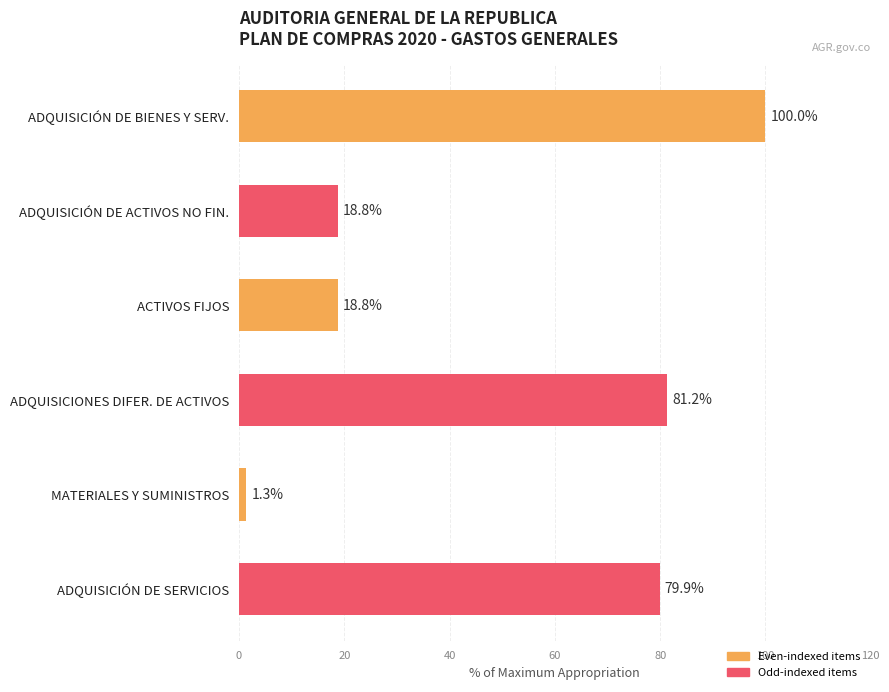

What is the label of the 3rd bar from the bottom?

ADQUISICIONES DIFER. DE ACTIVOS